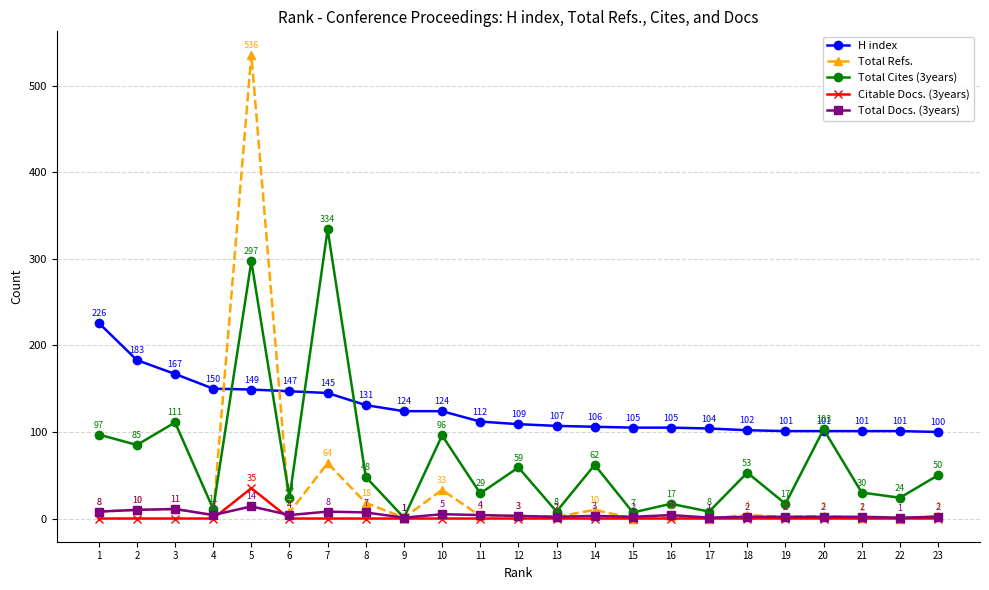

How many lines are shown in the chart?

5